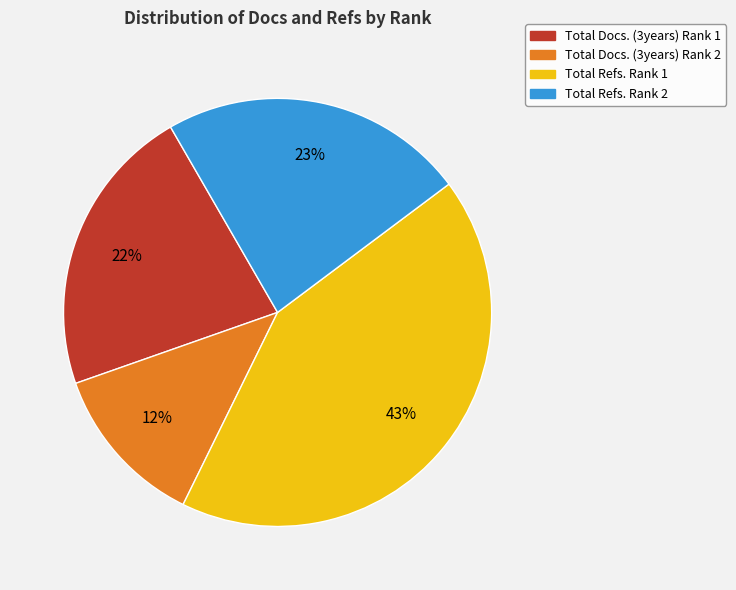

Is the sum of Total Refs. Rank 2 and Total Refs. Rank 1 greater than half?

Yes